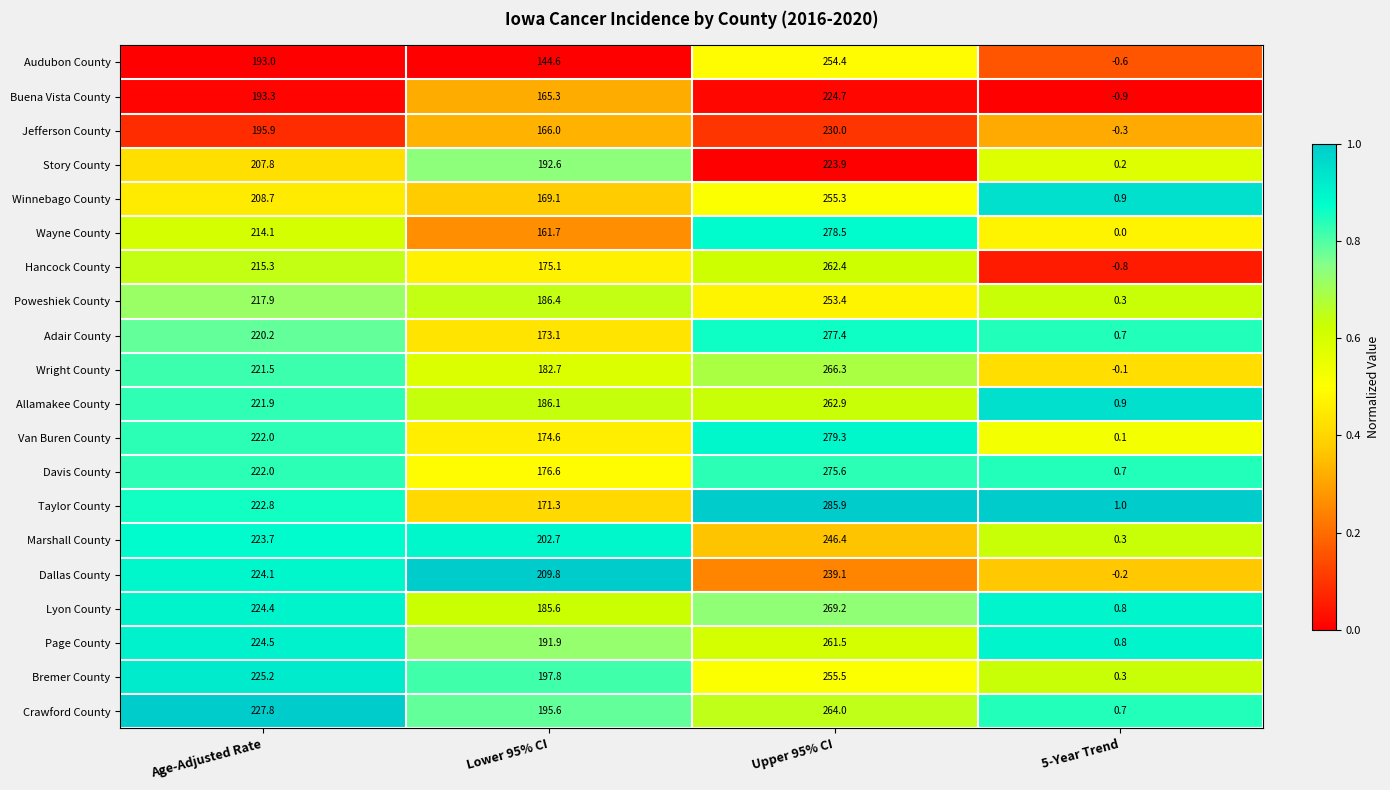

True or false: Buena Vista County has a value of 193.3 at Age-Adjusted Rate.

True